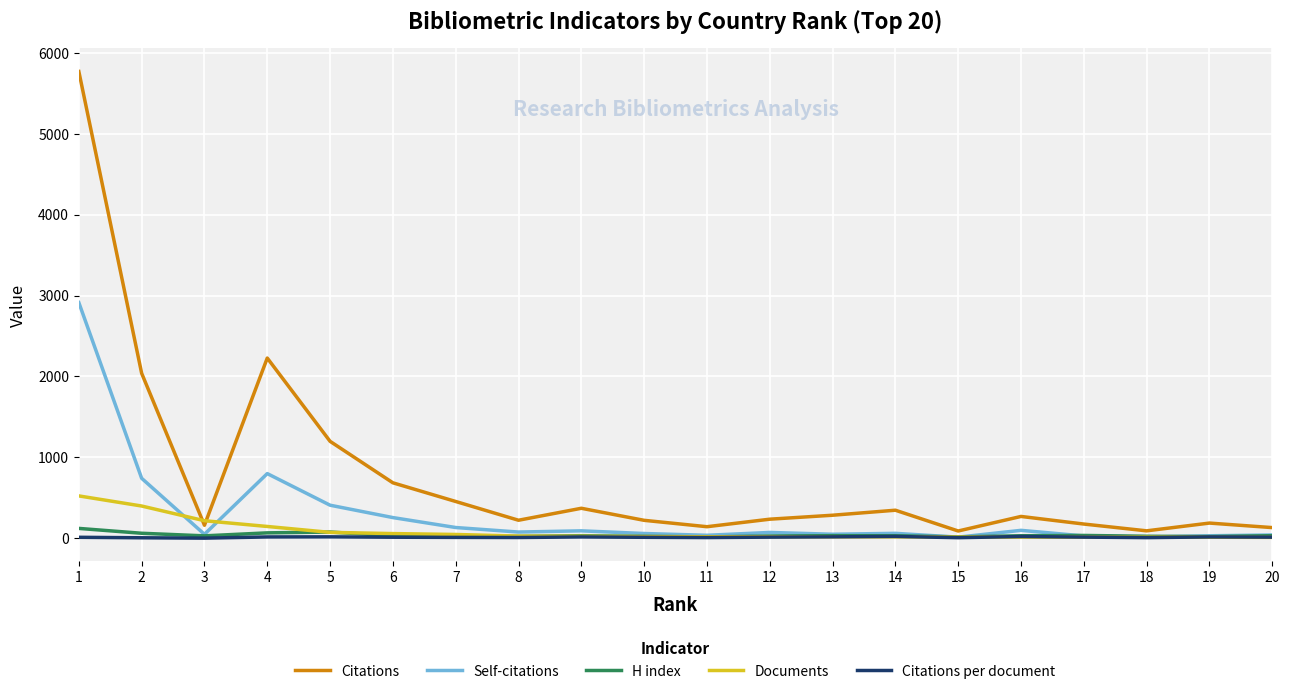

Which series changed the most between 5 and 6?

Citations